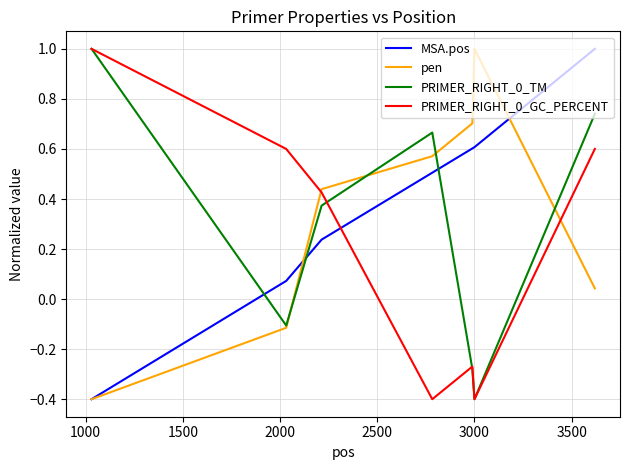

How many values in PRIMER_RIGHT_0_TM are below zero?

3